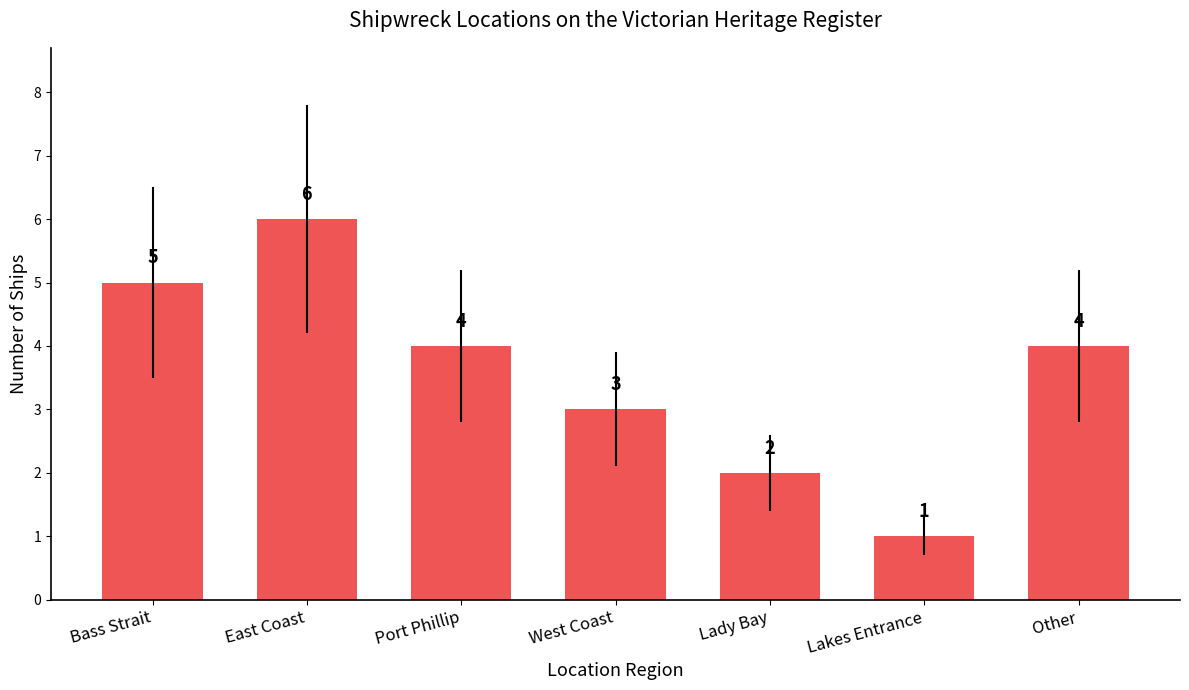

Which category has the highest value across all series?

East Coast